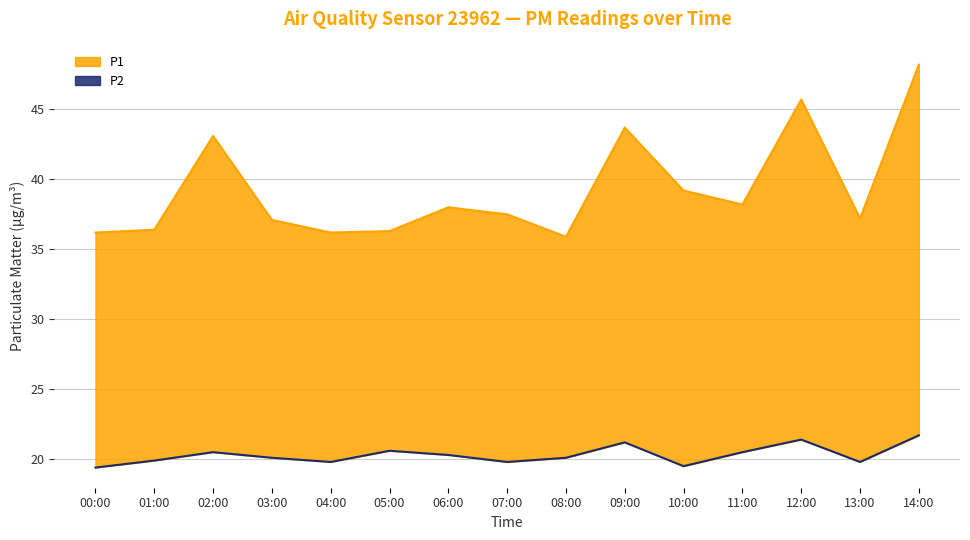

What is the difference between the second highest and second lowest values in the P2 series?

1.9